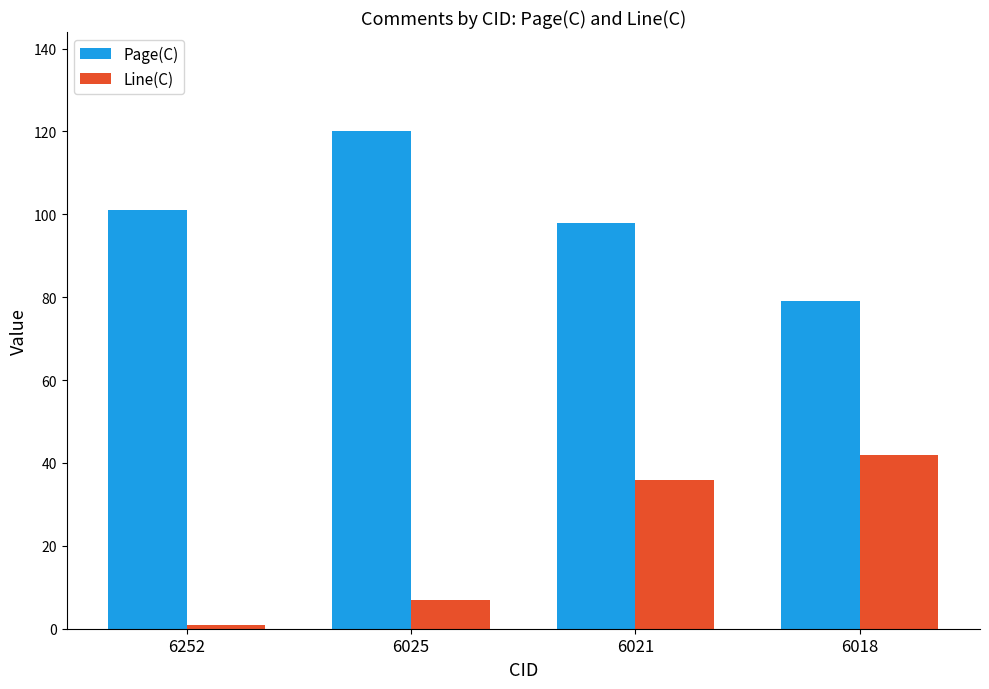

Reading left to right, transcribe all the data shown in this chart.

Page(C): 6252=101	6025=120	6021=98	6018=79
Line(C): 6252=1	6025=7	6021=36	6018=42